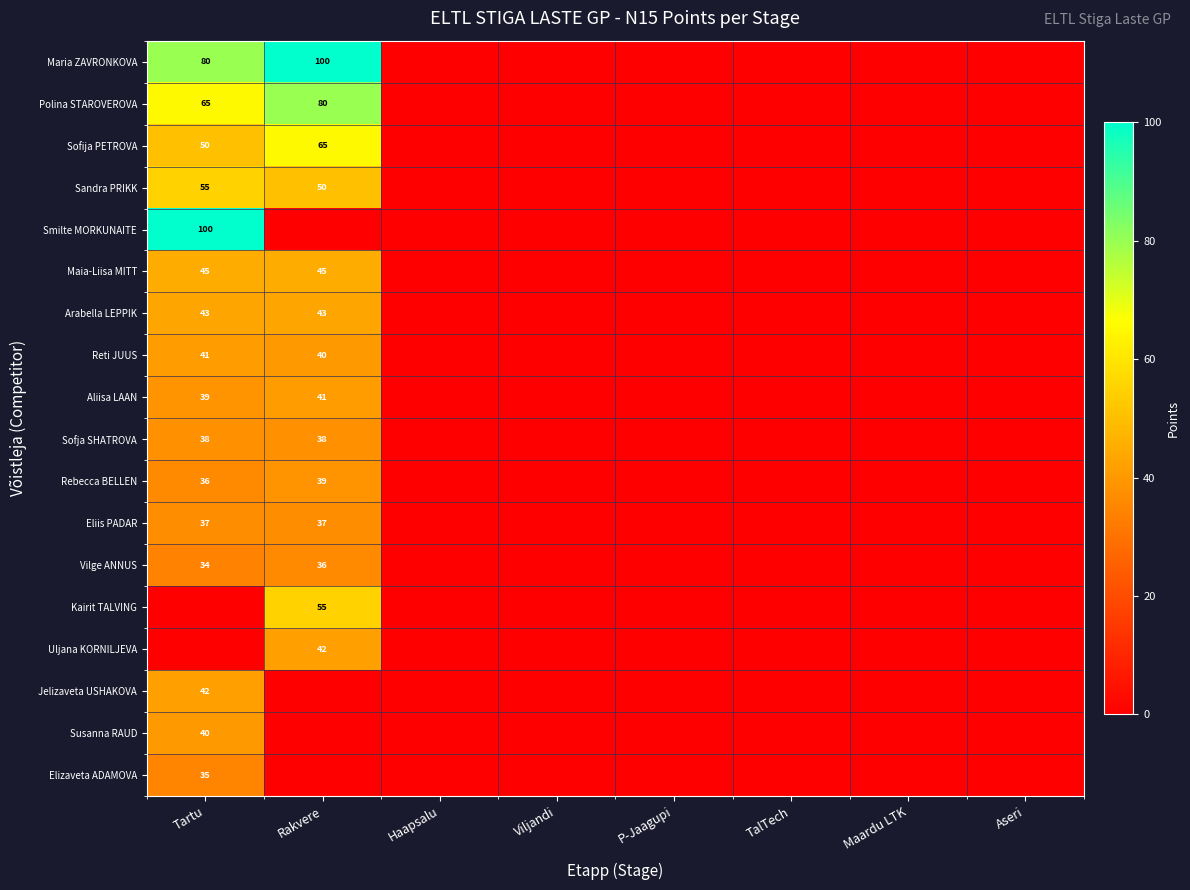

Is the value of Sofija PETROVA at Tartu greater than the value of Maia-Liisa MITT at Tartu?

Yes